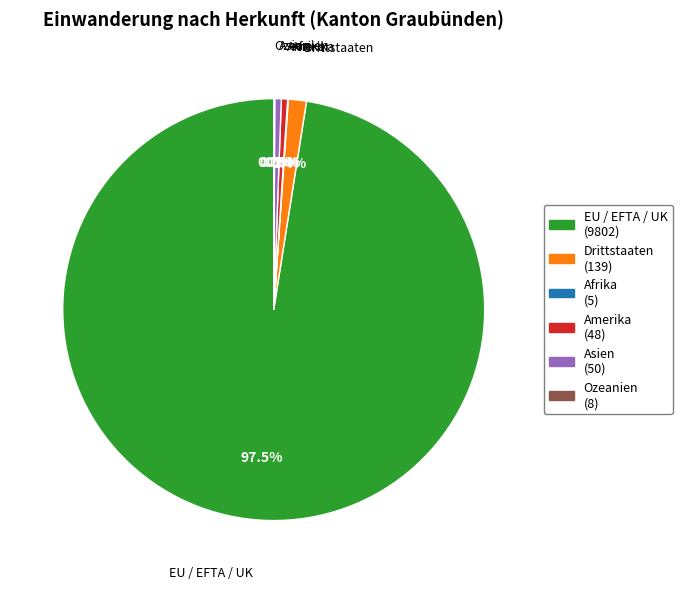

Is it true that Drittstaaten is 1% of the pie?

True